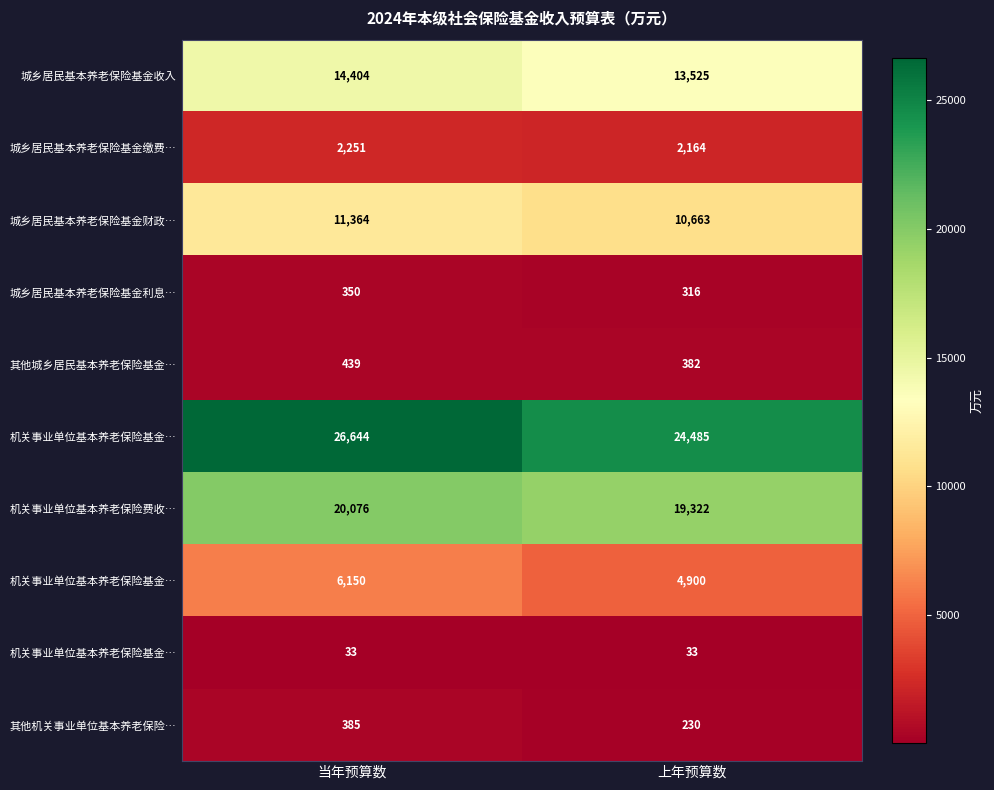

What is the spread (max minus min) of values at 当年预算数?

26611